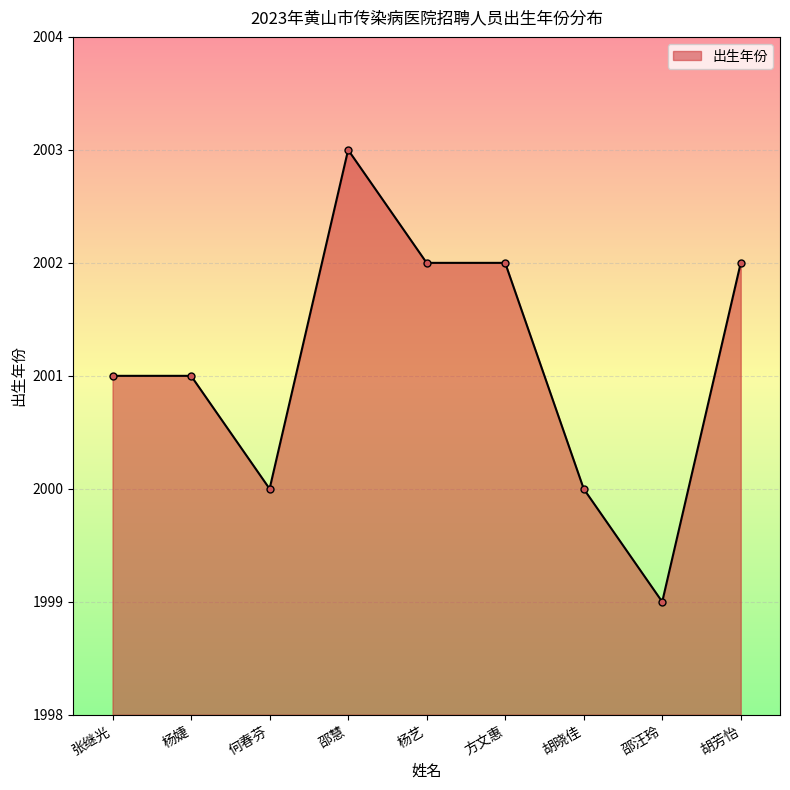

The chart shows a value of 3345 at 胡晓佳. True or false?

False